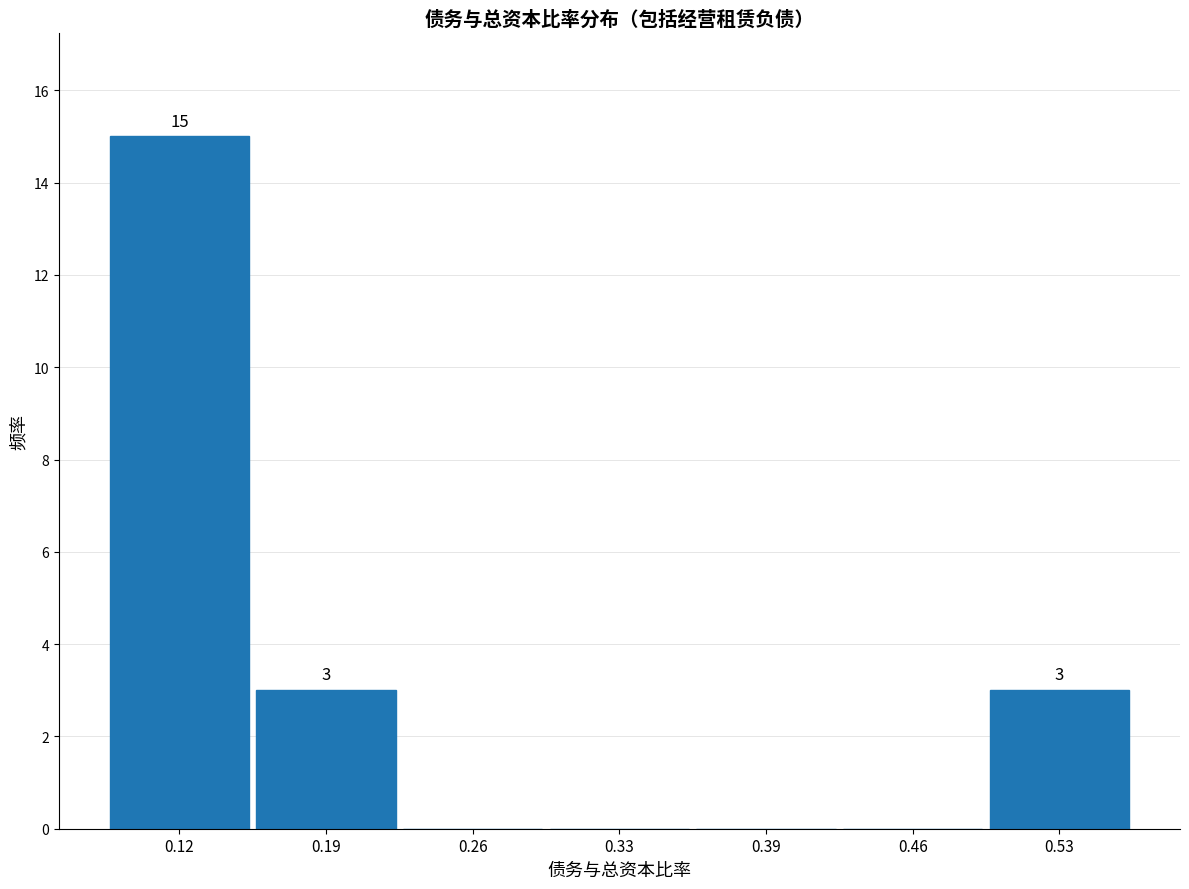

Which range on the x-axis has the tallest bar?

0.09 to 0.16